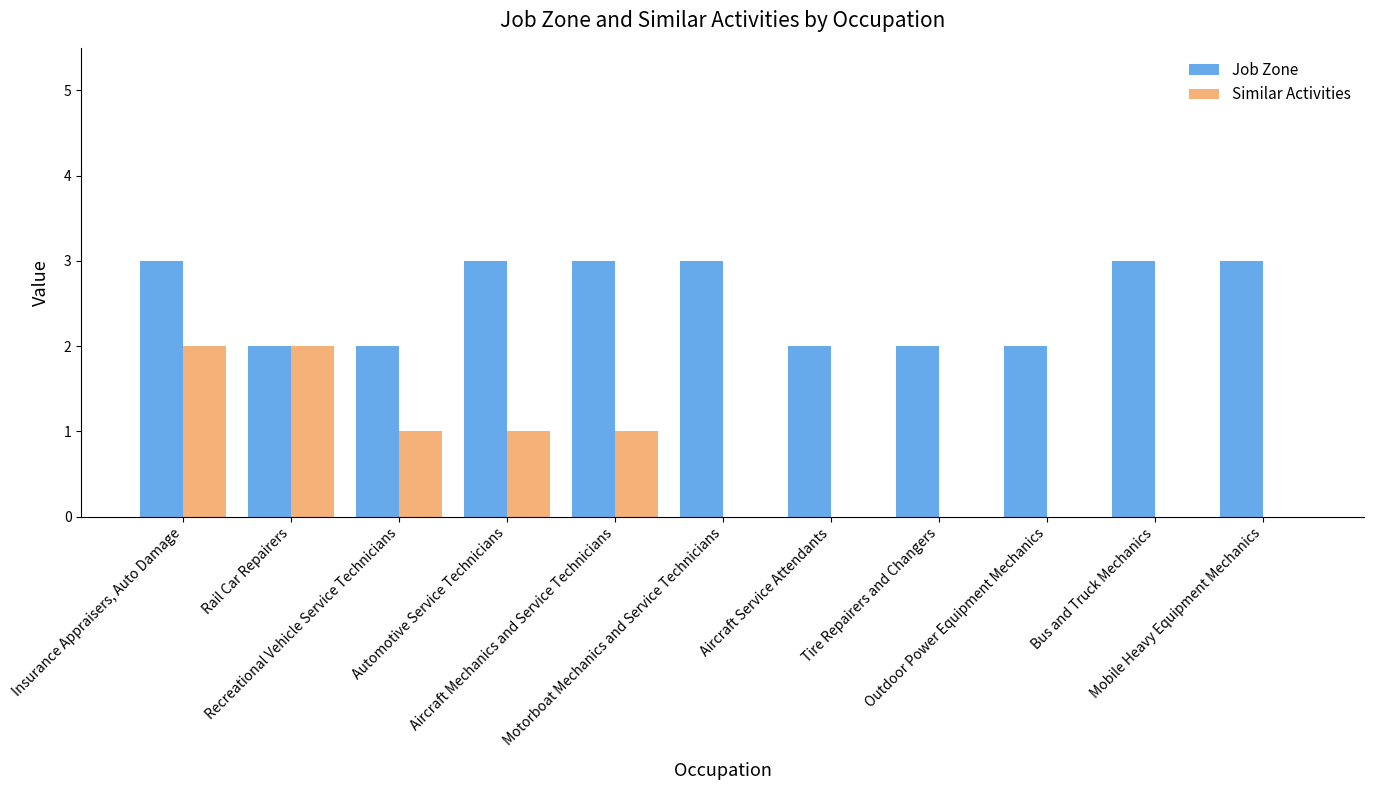

What is the total value across all series at Insurance Appraisers, Auto Damage?

5